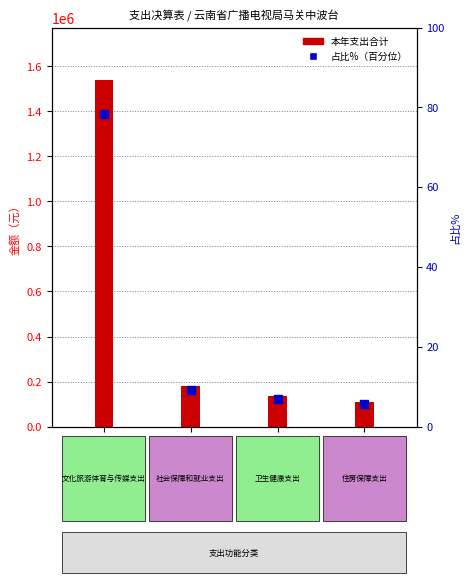

Which series contains the highest Y value?

本年支出合计